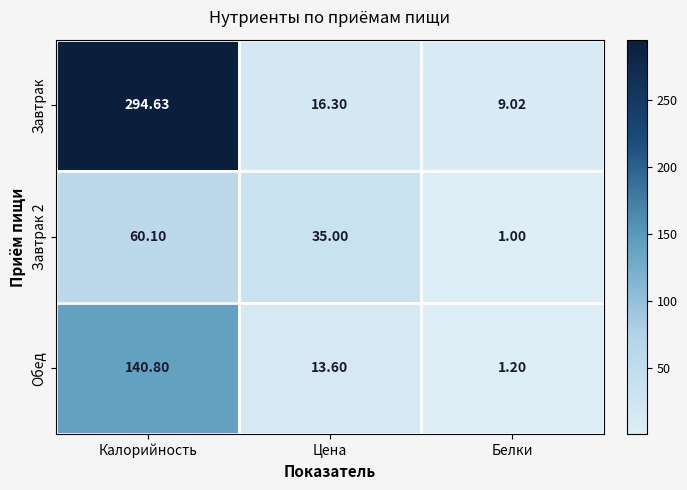

List the labels in order of Завтрак 2 value, smallest first.

Белки, Цена, Калорийность